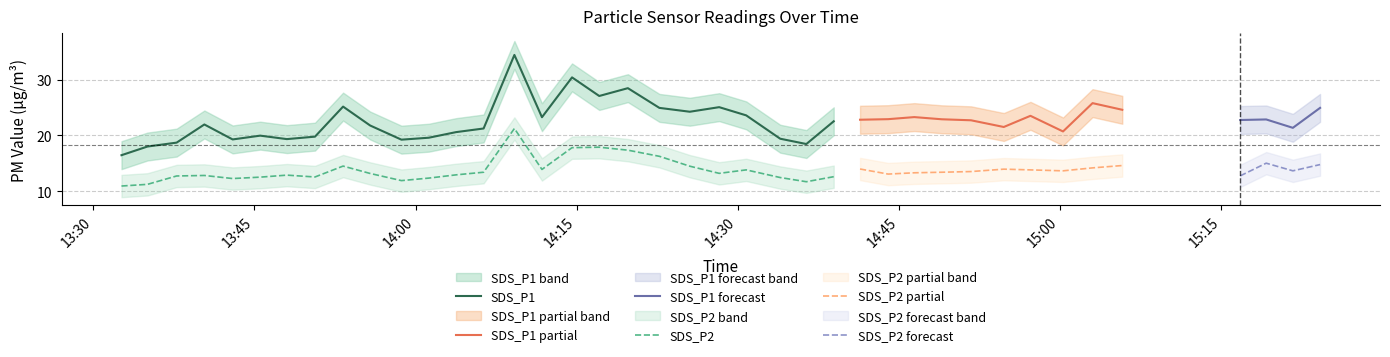

List the series in order of their overall mean, highest first.

SDS_P1, SDS_P2